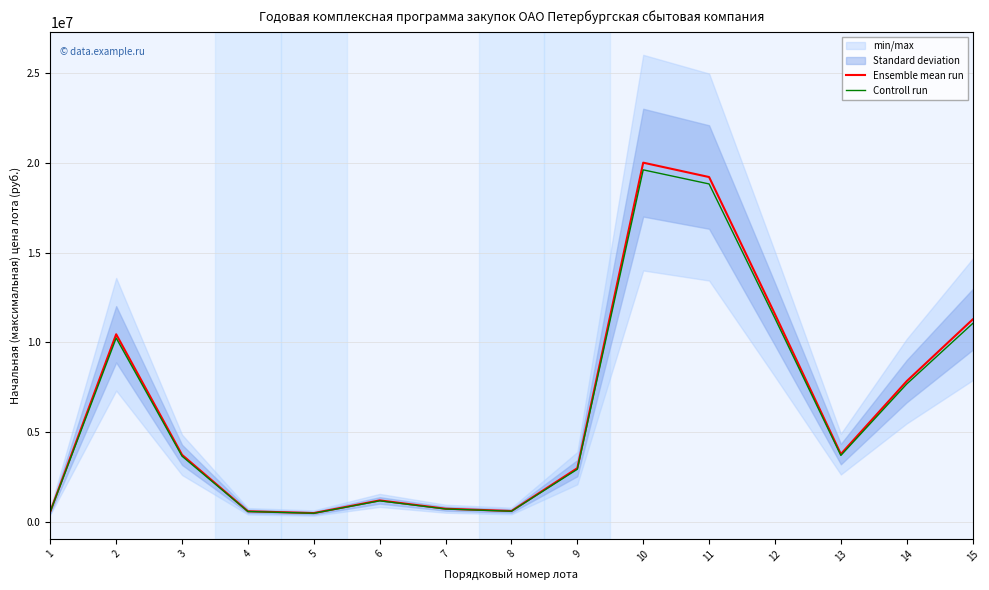

Reading right to left, what are all the values shown in this chart?

Ensemble mean run: 11273000.0	7842000.0	3783050.0	11564800.0	19200000.0	20000000.0	3000000.0	615000.0	743000.0	1206000.0	500000.0	600000.0	3740000.0	10450512.0	588000.0
Controll run: 11047540.0	7685160.0	3707389.0	11333504.0	18816000.0	19600000.0	2940000.0	602700.0	728140.0	1181880.0	490000.0	588000.0	3665200.0	10241501.8	576240.0